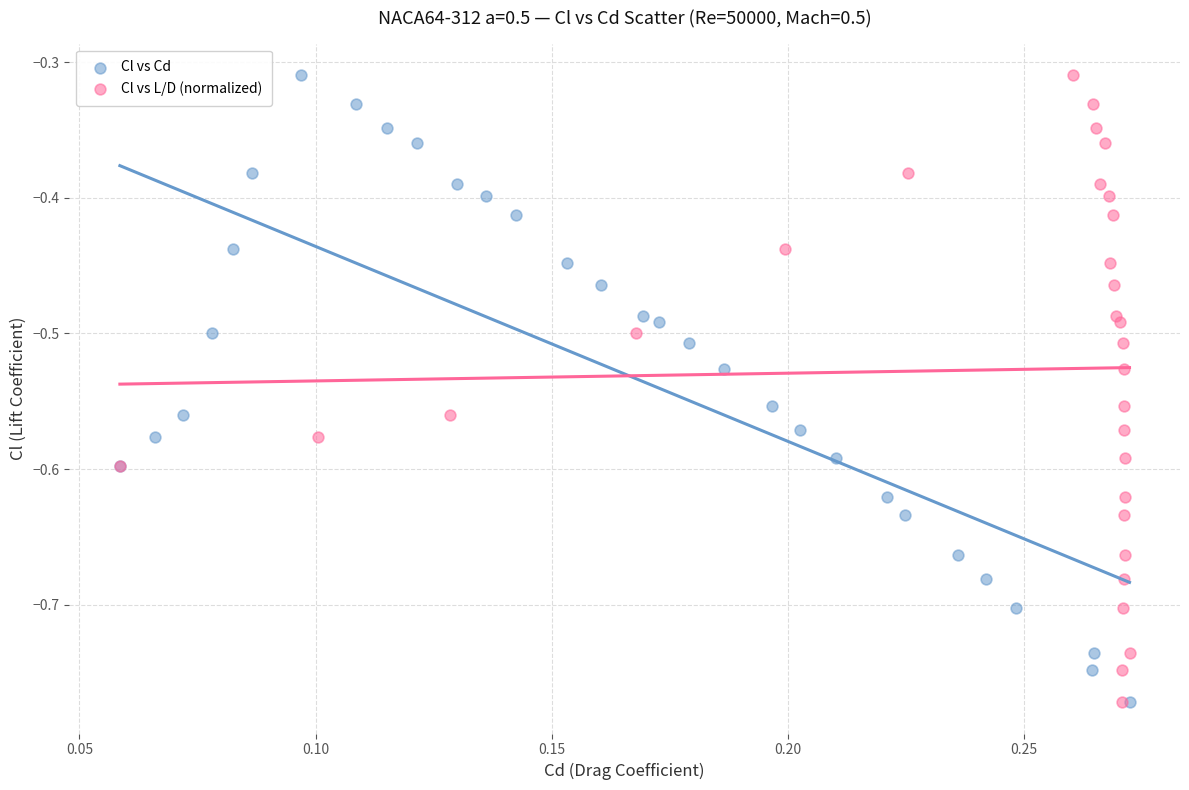

What are all the series names shown in the legend?

Cl vs Cd, Cl vs L/D (normalized)